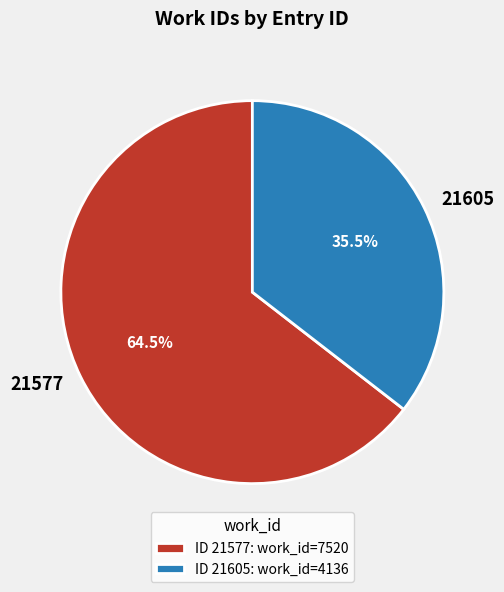

Which category has the smallest portion of the pie?

21605